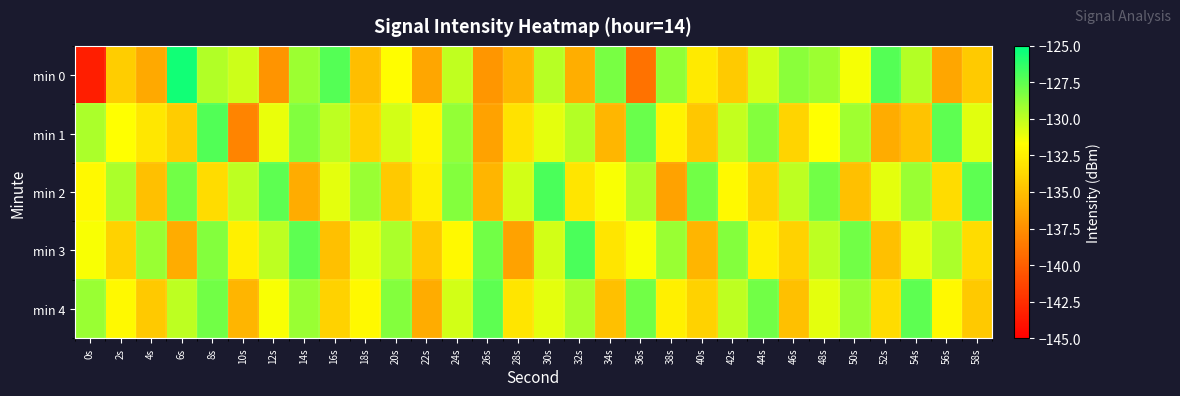

Rank the series at 32s from highest to lowest value.

min 3, min 4, min 1, min 2, min 0